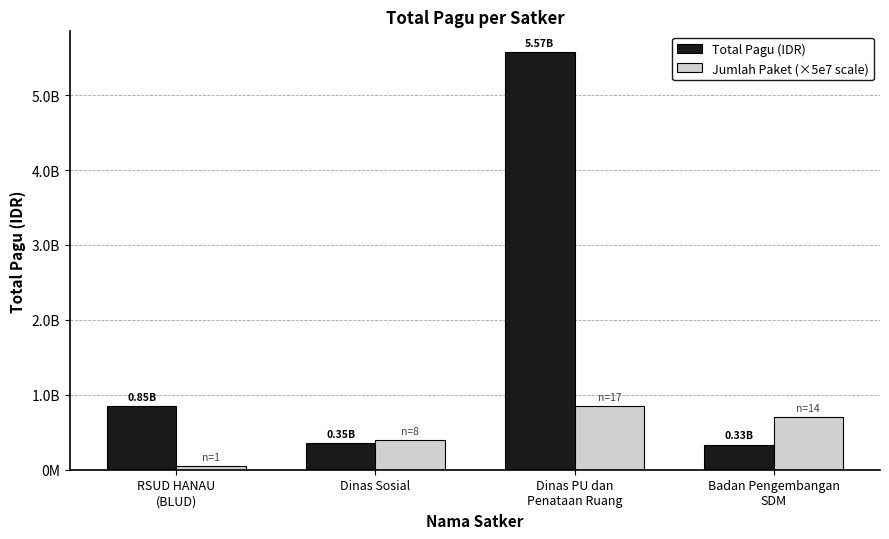

What are all the series names shown in the legend?

Total Pagu (IDR), Jumlah Paket (×5e7 scale)